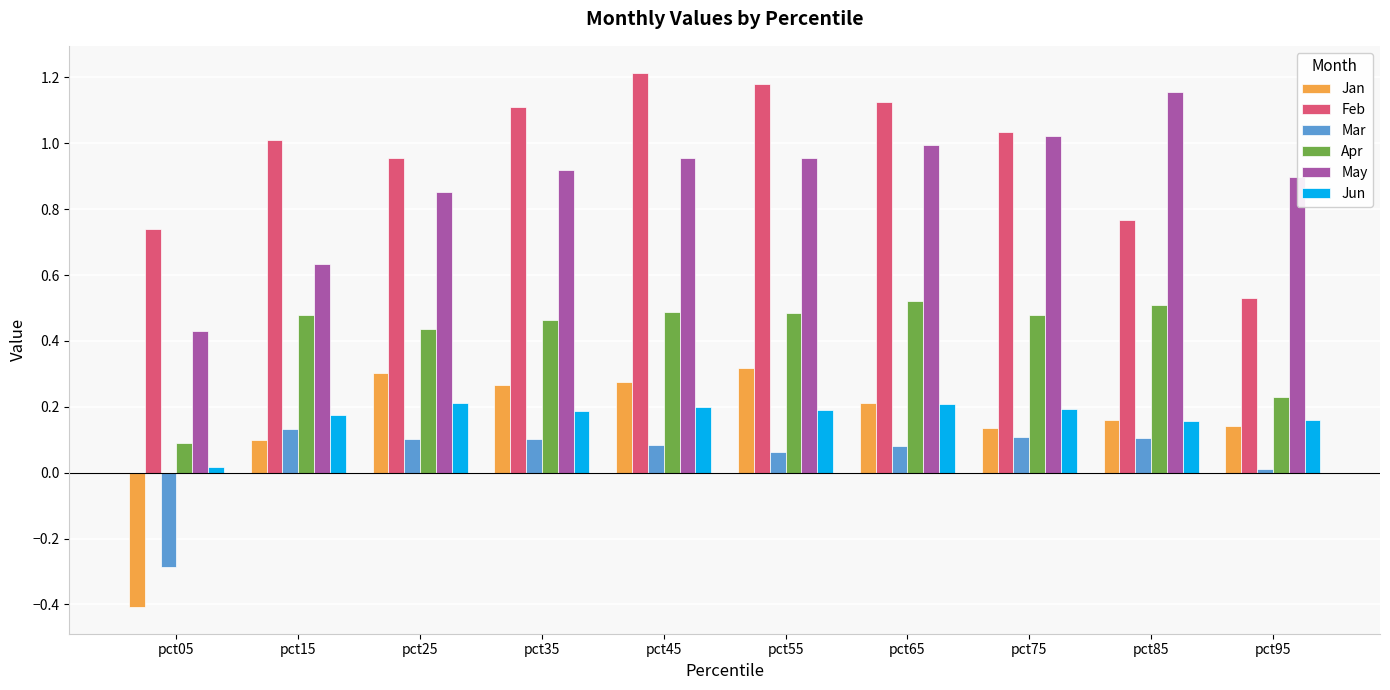

Is the value of Mar at pct65 greater than the value of May at pct15?

No